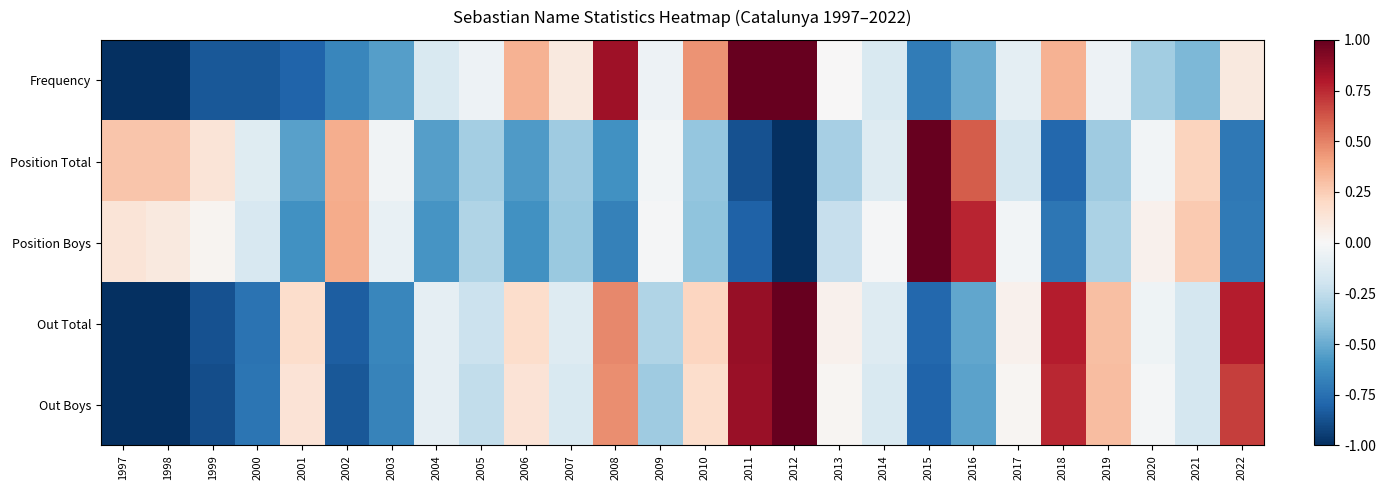

Reading left to right, transcribe all the data shown in this chart.

Frequency: 1997=-1.0	1998=-1.0	1999=-0.8	2000=-0.8	2001=-0.8	2002=-0.7	2003=-0.6	2004=-0.2	2005=-0.1	2006=0.4	2007=0.1	2008=0.9	2009=-0.1	2010=0.4	2011=1.0	2012=1.0	2013=0.0	2014=-0.2	2015=-0.7	2016=-0.5	2017=-0.1	2018=0.4	2019=-0.1	2020=-0.3	2021=-0.4	2022=0.1
Position Total: 1997=0.3	1998=0.3	1999=0.1	2000=-0.1	2001=-0.5	2002=0.4	2003=-0.0	2004=-0.6	2005=-0.3	2006=-0.6	2007=-0.4	2008=-0.6	2009=-0.0	2010=-0.4	2011=-0.9	2012=-1.0	2013=-0.3	2014=-0.1	2015=1.0	2016=0.6	2017=-0.2	2018=-0.8	2019=-0.4	2020=-0.0	2021=0.2	2022=-0.7
Position Boys: 1997=0.1	1998=0.1	1999=0.0	2000=-0.2	2001=-0.6	2002=0.4	2003=-0.1	2004=-0.6	2005=-0.3	2006=-0.6	2007=-0.4	2008=-0.7	2009=-0.0	2010=-0.4	2011=-0.8	2012=-1.0	2013=-0.2	2014=-0.0	2015=1.0	2016=0.8	2017=-0.0	2018=-0.7	2019=-0.3	2020=0.0	2021=0.3	2022=-0.7
Out Total: 1997=-1.0	1998=-1.0	1999=-0.9	2000=-0.7	2001=0.2	2002=-0.8	2003=-0.7	2004=-0.1	2005=-0.2	2006=0.2	2007=-0.1	2008=0.5	2009=-0.3	2010=0.2	2011=0.9	2012=1.0	2013=0.0	2014=-0.1	2015=-0.8	2016=-0.5	2017=0.0	2018=0.8	2019=0.3	2020=-0.0	2021=-0.2	2022=0.8
Out Boys: 1997=-1.0	1998=-1.0	1999=-0.9	2000=-0.7	2001=0.1	2002=-0.8	2003=-0.7	2004=-0.1	2005=-0.2	2006=0.1	2007=-0.2	2008=0.5	2009=-0.4	2010=0.2	2011=0.9	2012=1.0	2013=0.0	2014=-0.2	2015=-0.8	2016=-0.5	2017=0.0	2018=0.8	2019=0.3	2020=-0.0	2021=-0.2	2022=0.7